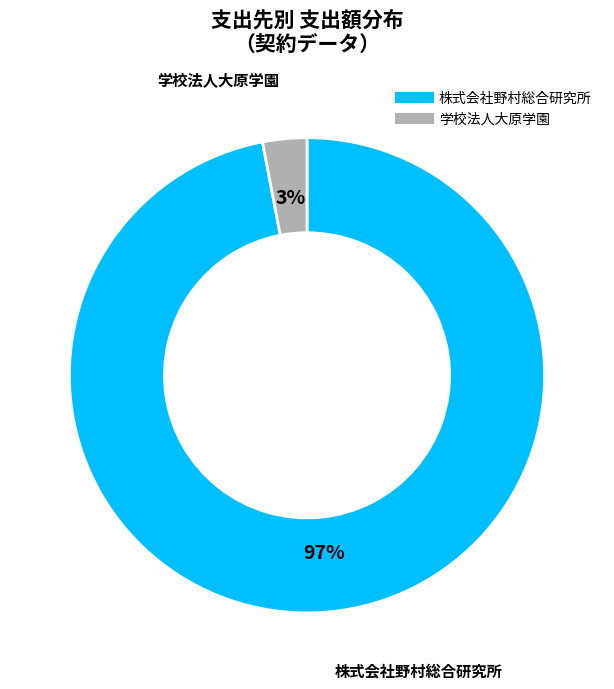

True or false: 株式会社野村総合研究所 accounts for 97% of the total.

True